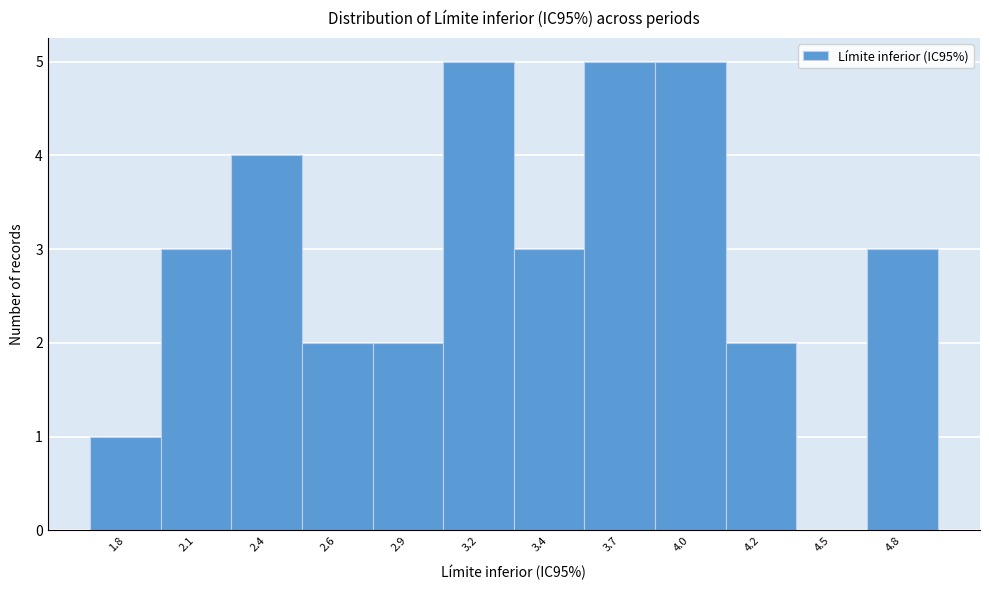

Reading left to right, what are all the values shown in this chart?

1.8=1	2.1=3	2.4=4	2.6=2	2.9=2	3.2=5	3.4=3	3.7=5	4.0=5	4.2=2	4.5=0	4.8=3